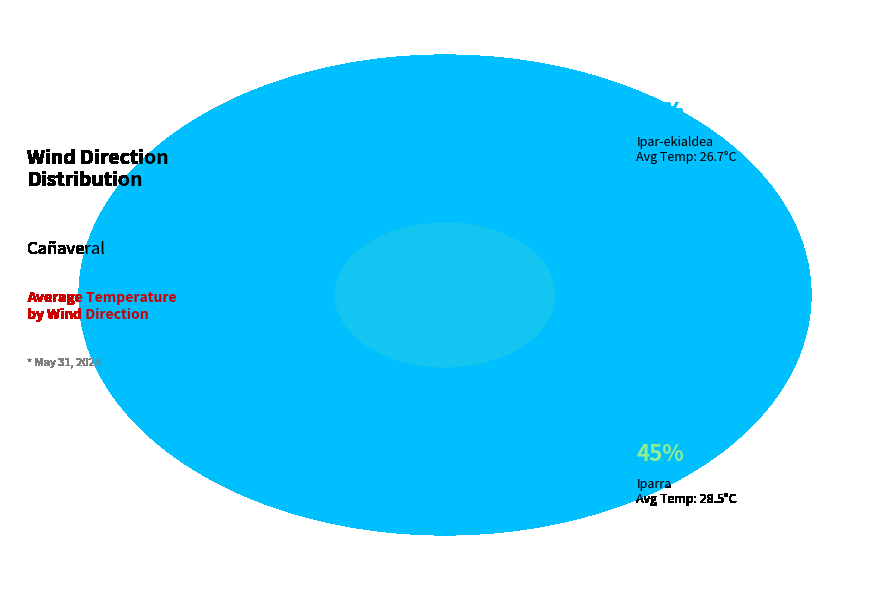

What percentage is the Ipar-ekialdea slice, to the nearest percent?

5%